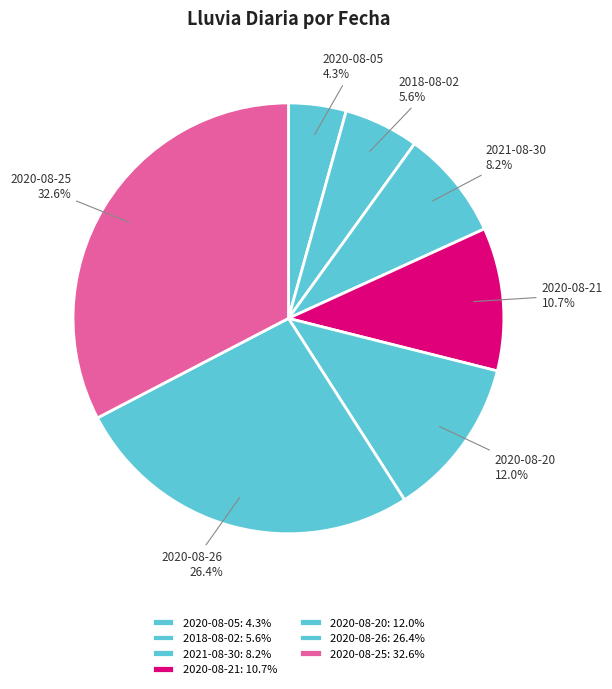

True or false: 2020-08-26 accounts for 37% of the total.

False